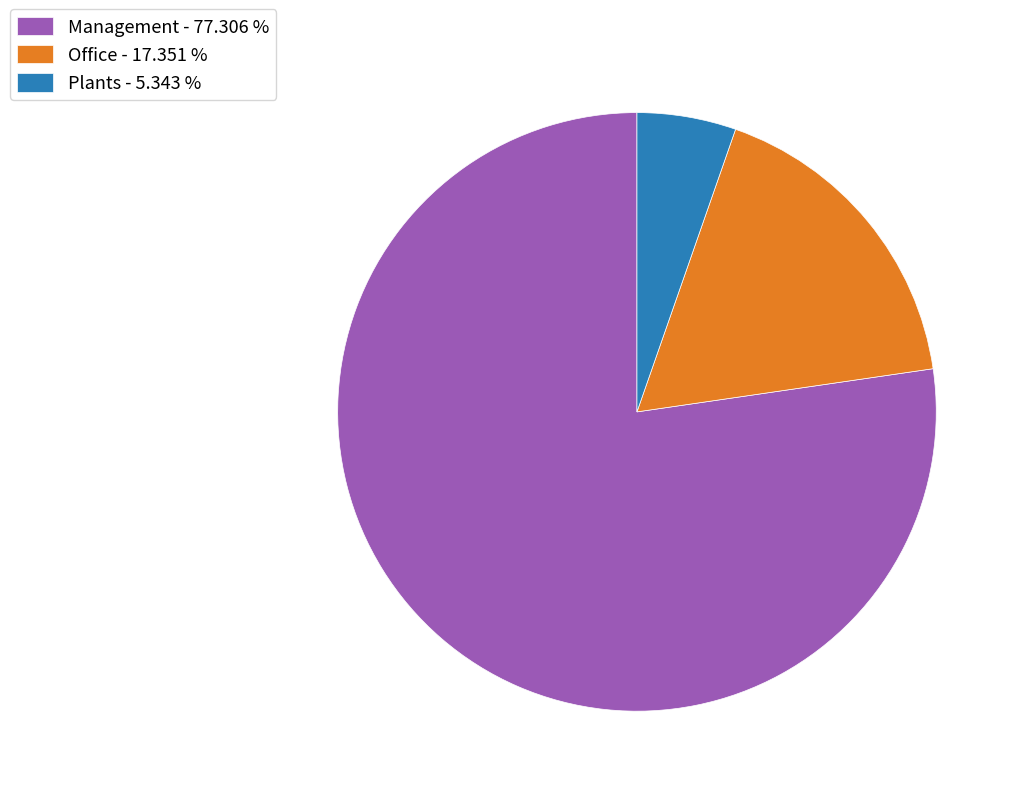

Which has a higher value, Plants or Office?

Office